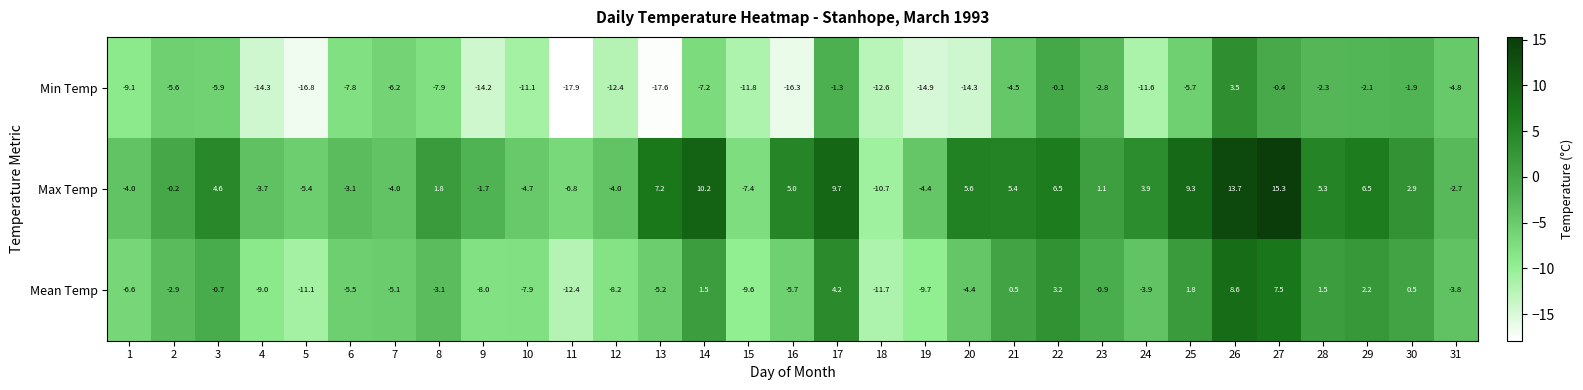

What is the sum of all Min Temp values?

-257.9